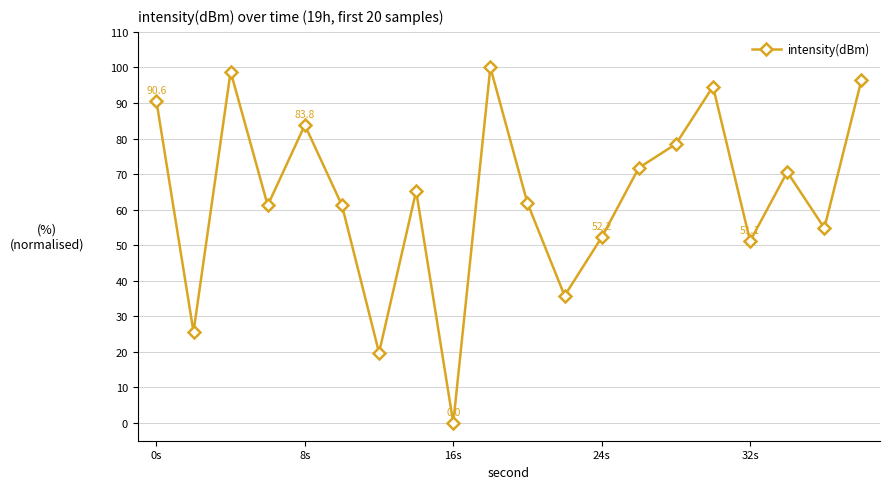

What is the difference between the maximum and minimum values?

100.0